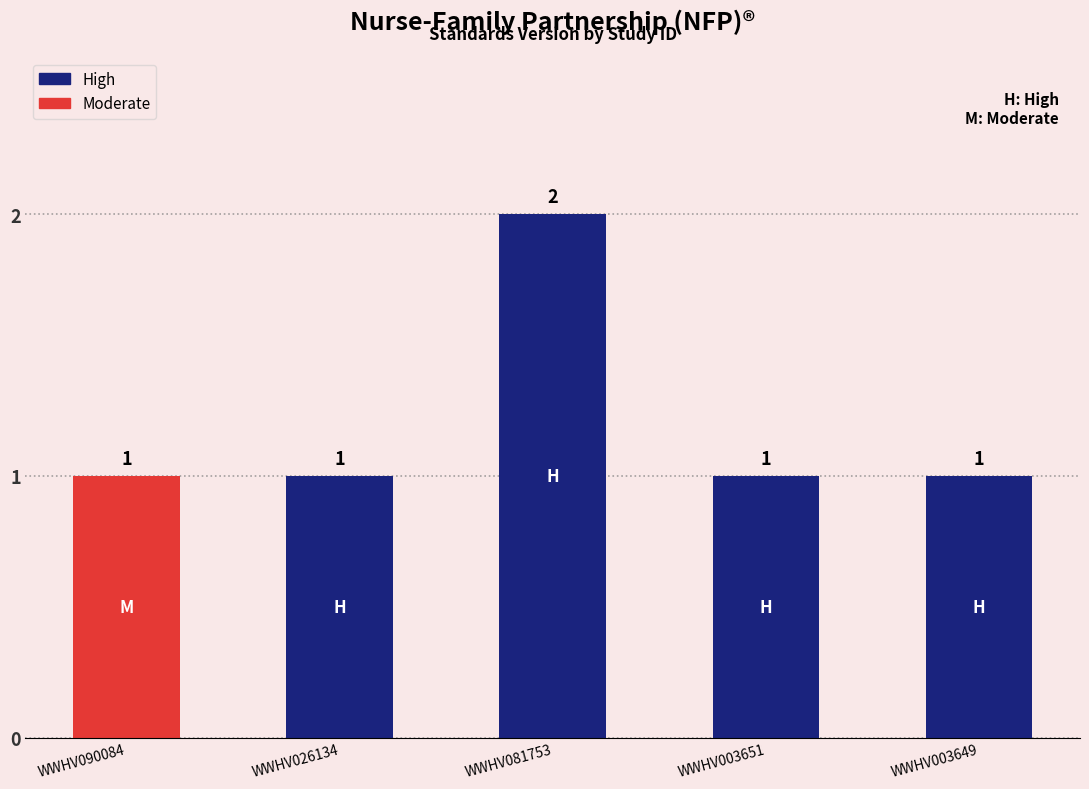

What is the label of the 4th bar from the left?

WWHV003651